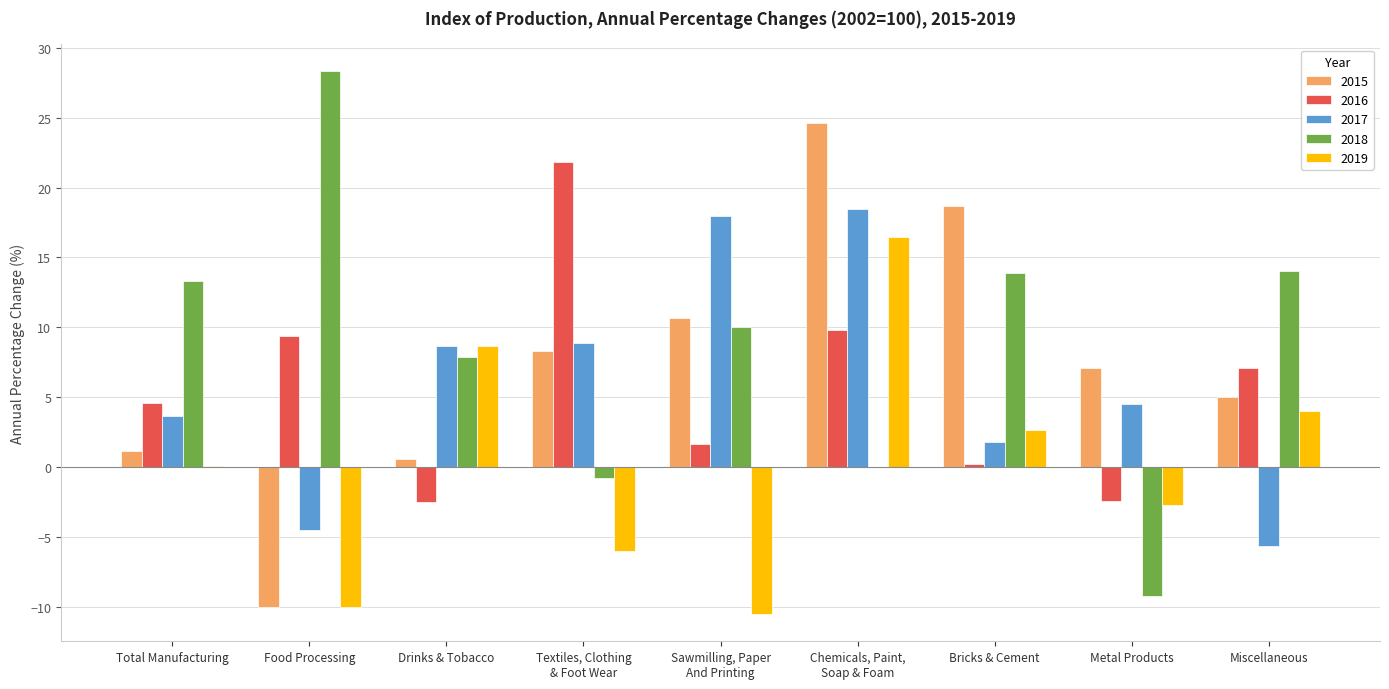

The value of 2019 at Food Processing is -10.0. True or false?

True